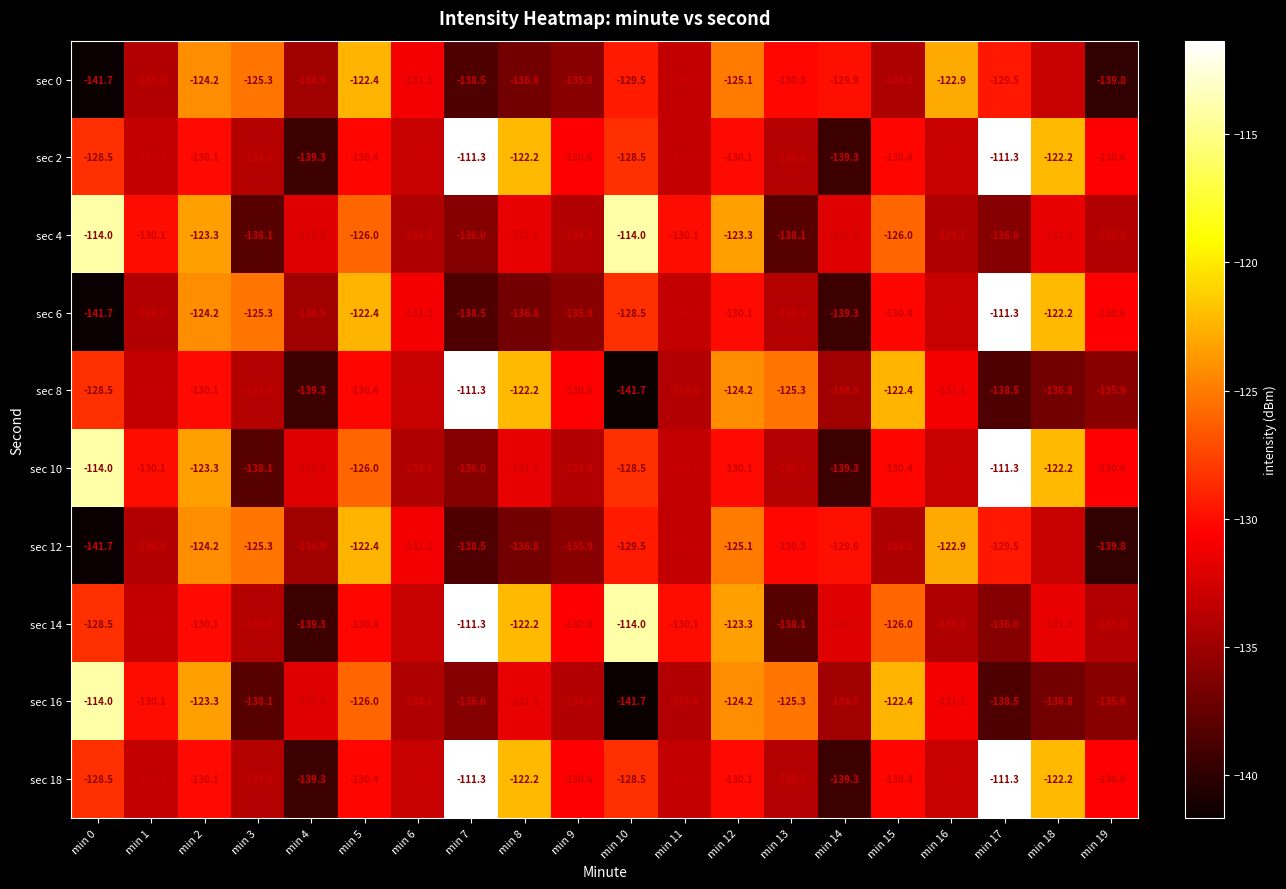

What is the highest value of the sec 14 series?

-111.3